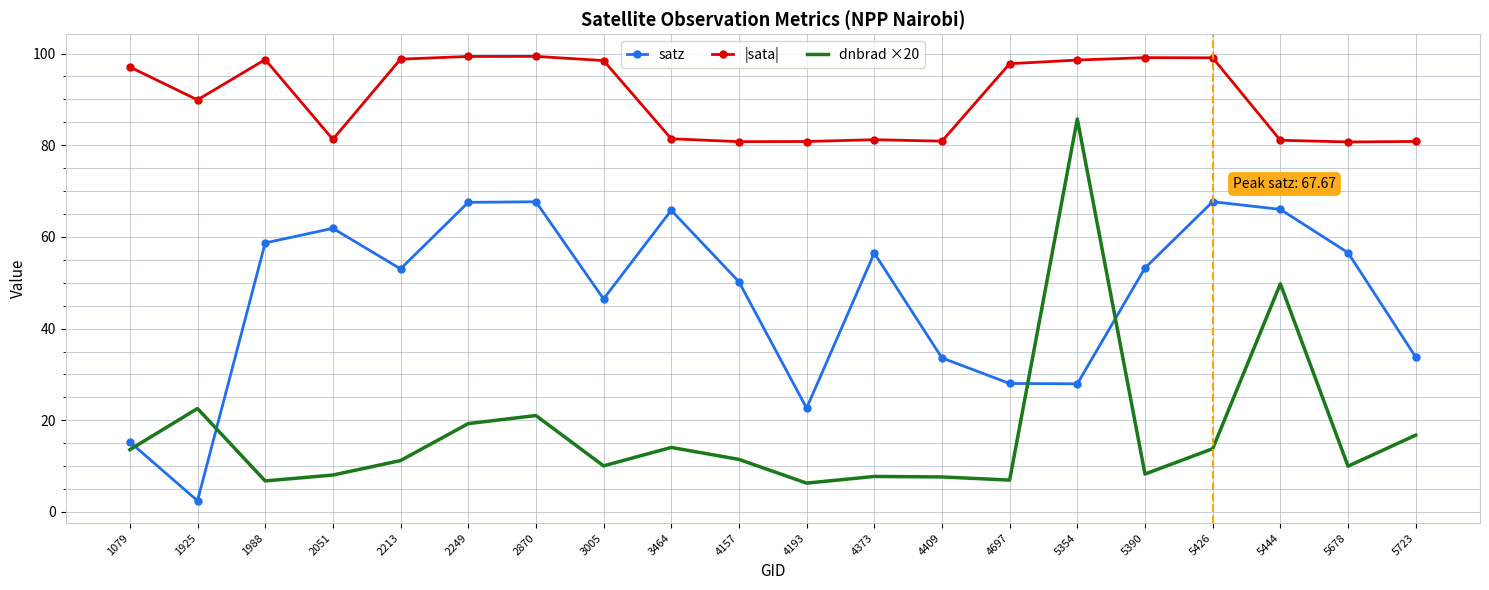

Between 2051 and 4697, which series saw the biggest shift?

satz